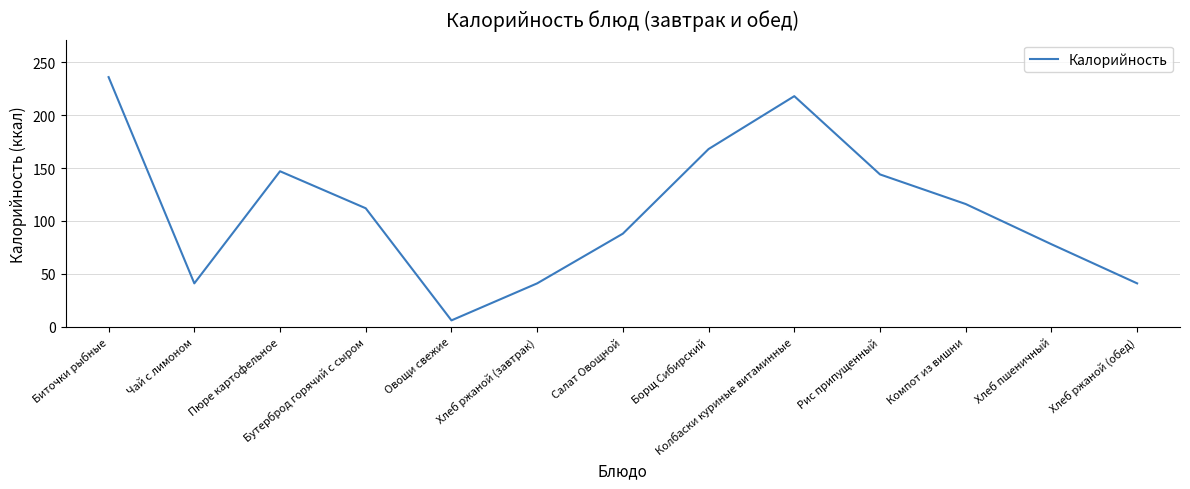

The chart shows a value of 41 at Хлеб ржаной (завтрак). True or false?

True